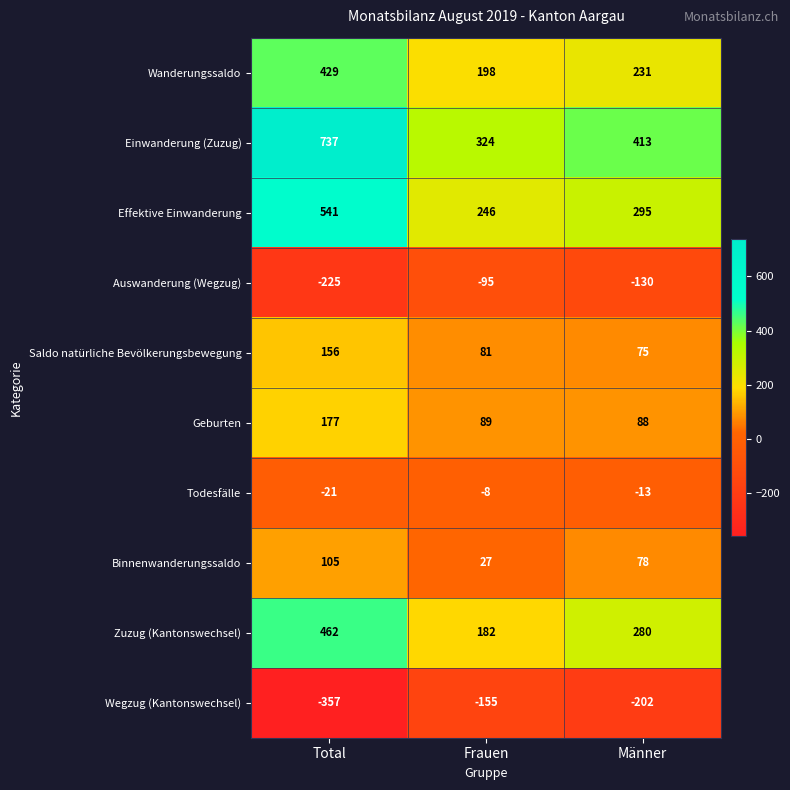

Reading right to left, extract all data points from this chart.

Wanderungssaldo: 231	198	429
Einwanderung (Zuzug): 413	324	737
Effektive Einwanderung: 295	246	541
Auswanderung (Wegzug): -130	-95	-225
Saldo natürliche Bevölkerungsbewegung: 75	81	156
Geburten: 88	89	177
Todesfälle: -13	-8	-21
Binnenwanderungssaldo: 78	27	105
Zuzug (Kantonswechsel): 280	182	462
Wegzug (Kantonswechsel): -202	-155	-357